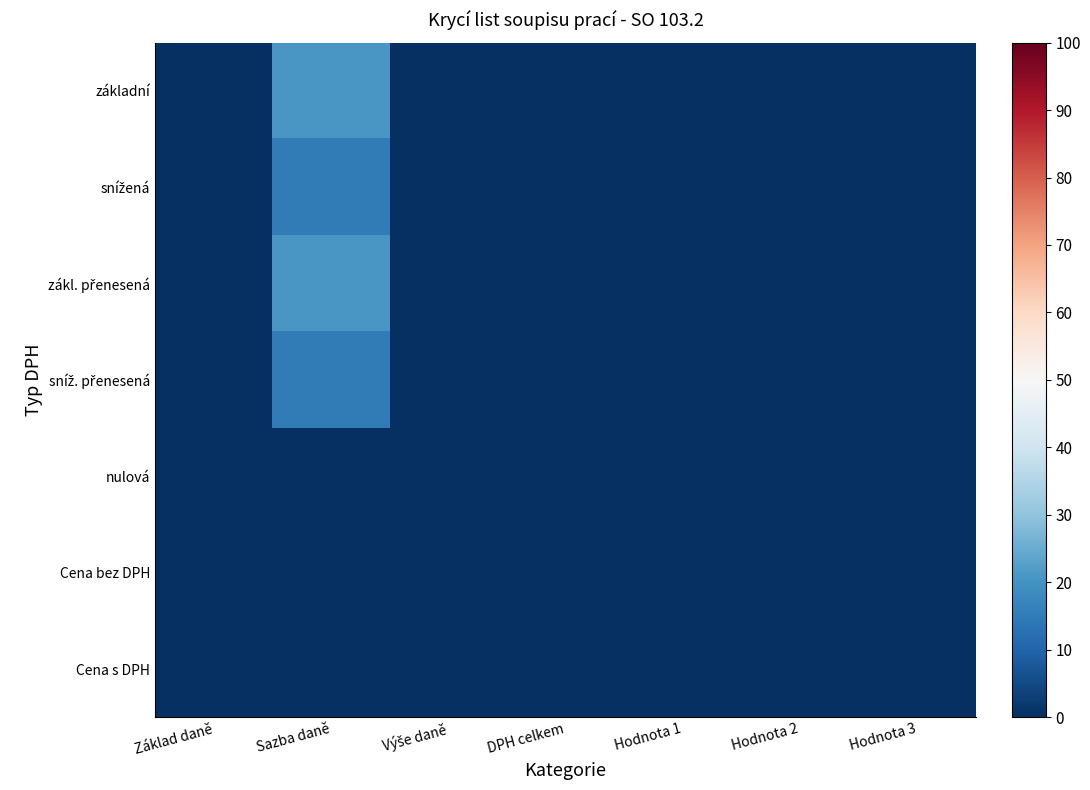

Which has a higher value, Hodnota 3 or Výše daně?

Hodnota 3